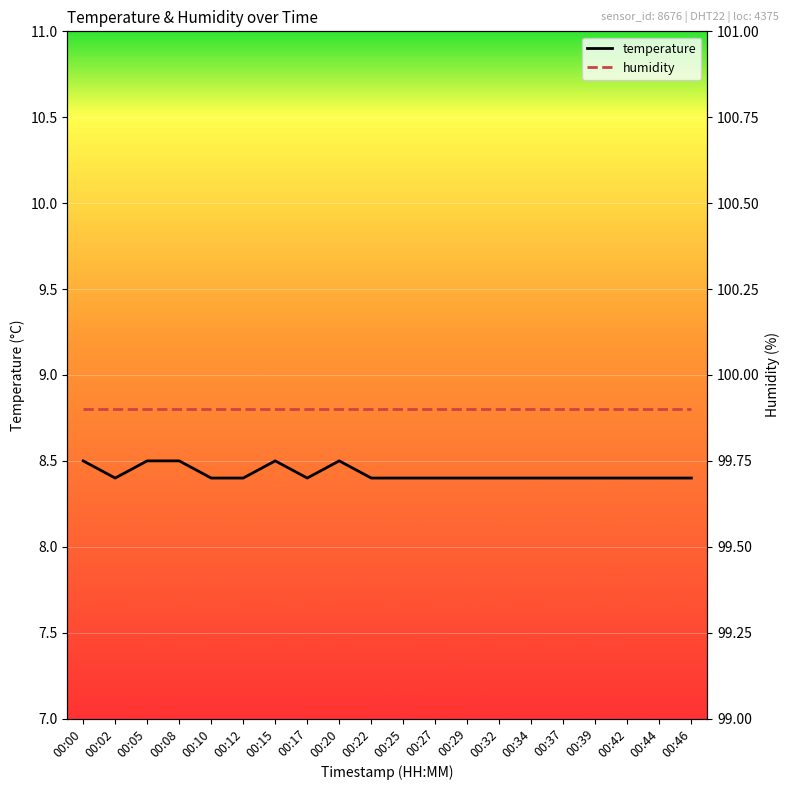

What are all the series names shown in the legend?

temperature, humidity